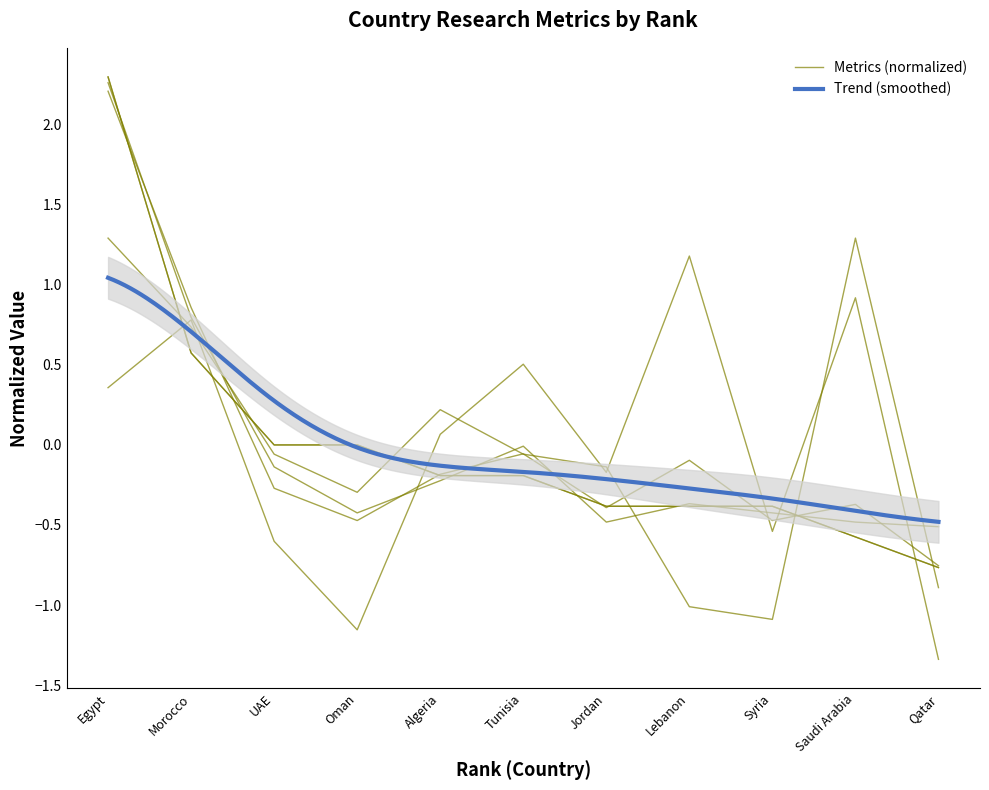

The value of Citations at Jordan is -0.2. True or false?

False